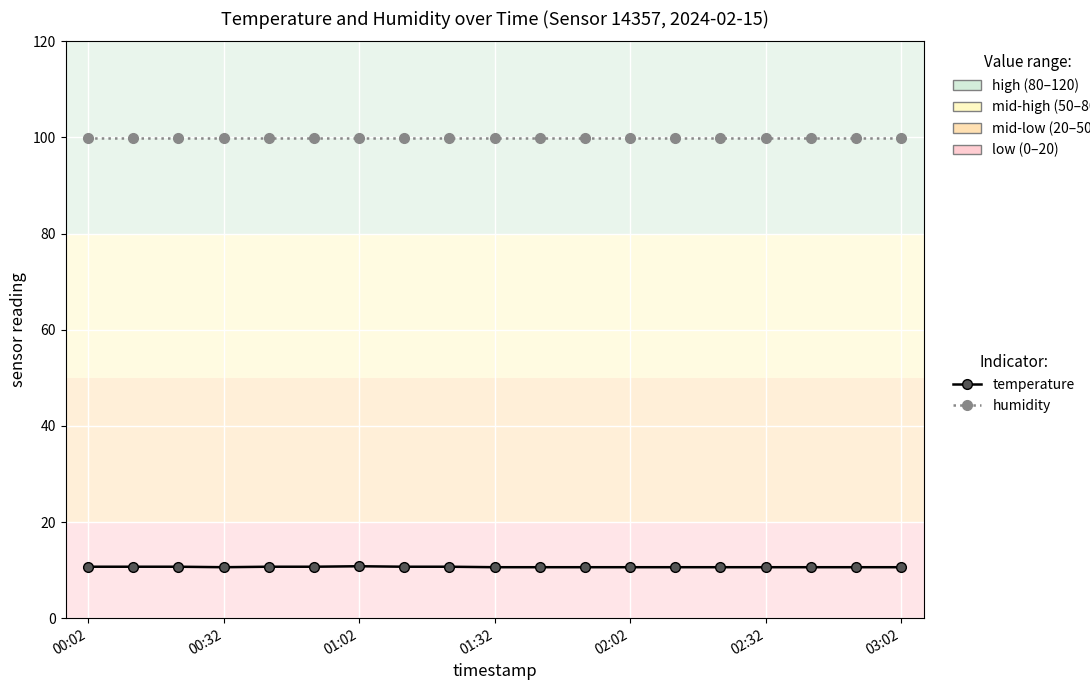

What is the value of the temperature point at the 7th from the left?

10.8